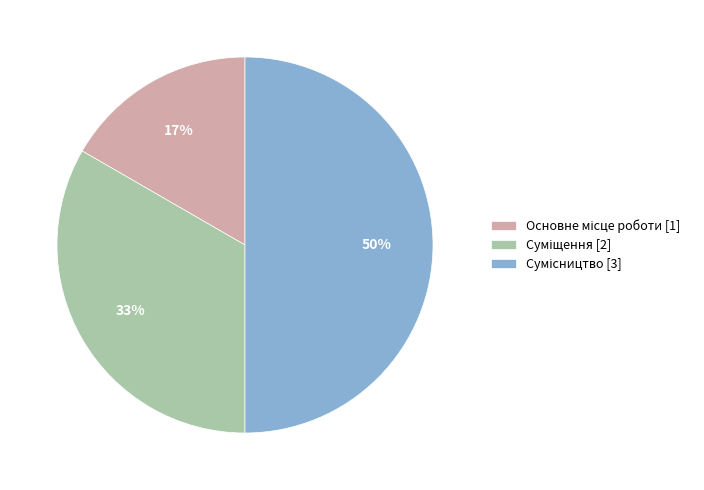

To the nearest percent, what is the average slice percentage?

33%